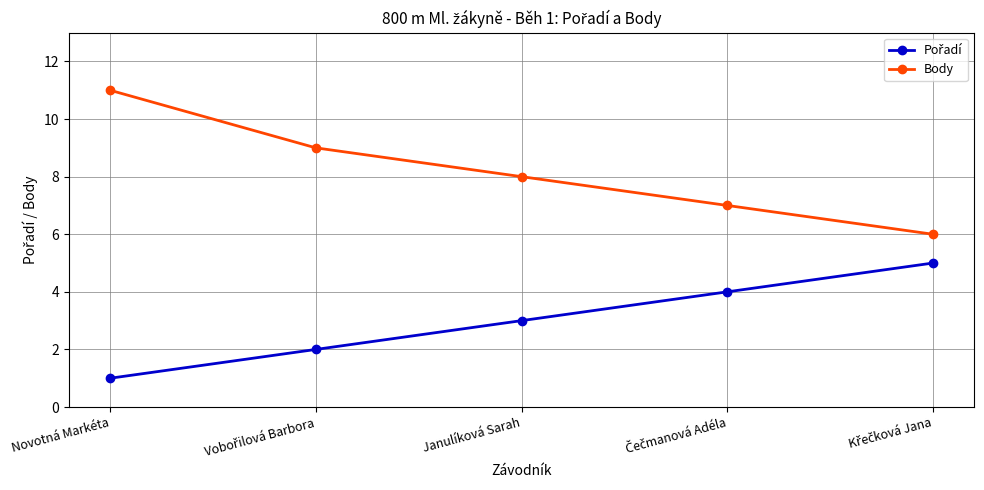

What is the value of the Body point at the 2nd from the left?

9